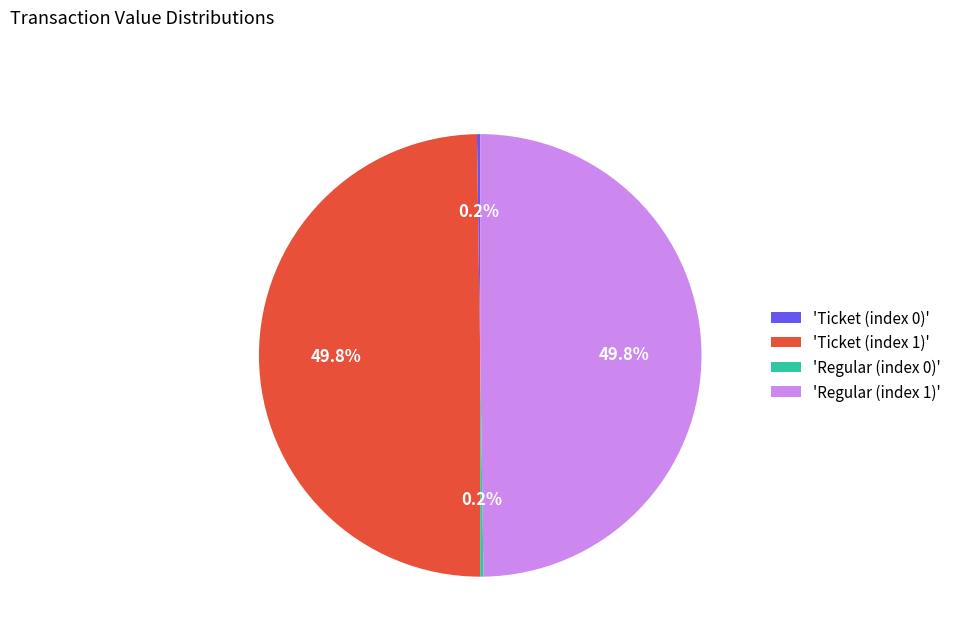

What portion of the pie excludes 'Ticket (index 1)'?

50.2%